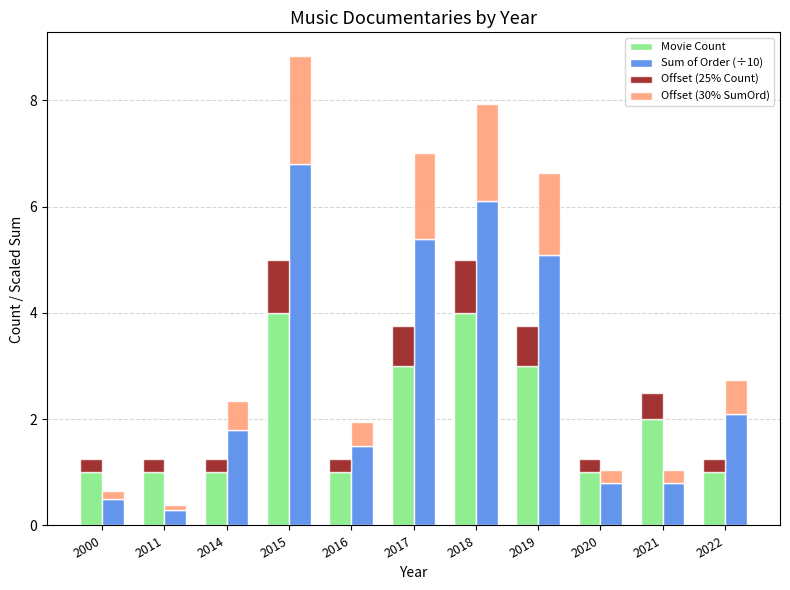

The value of Offset (25% Count) at 2017 is 0.8. True or false?

True